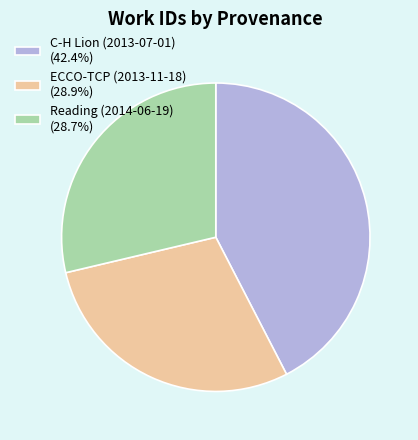

Count the number of slices in the pie.

3